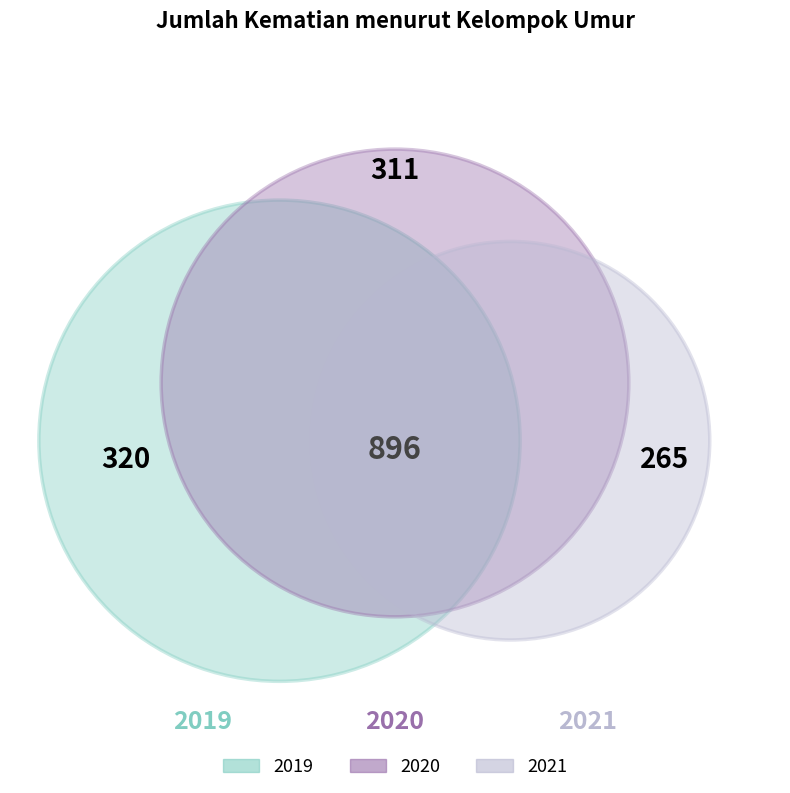

What is the change in value from 2020 to 2021?

-46